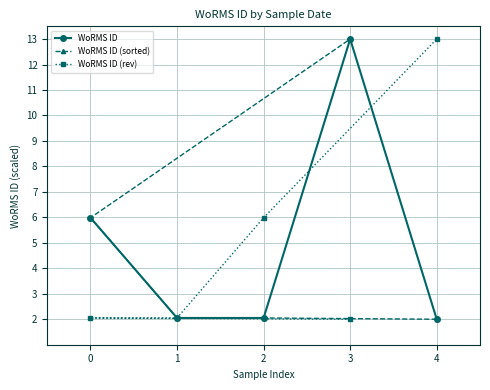

True or false: WoRMS ID has more than 2 interior local peaks.

False